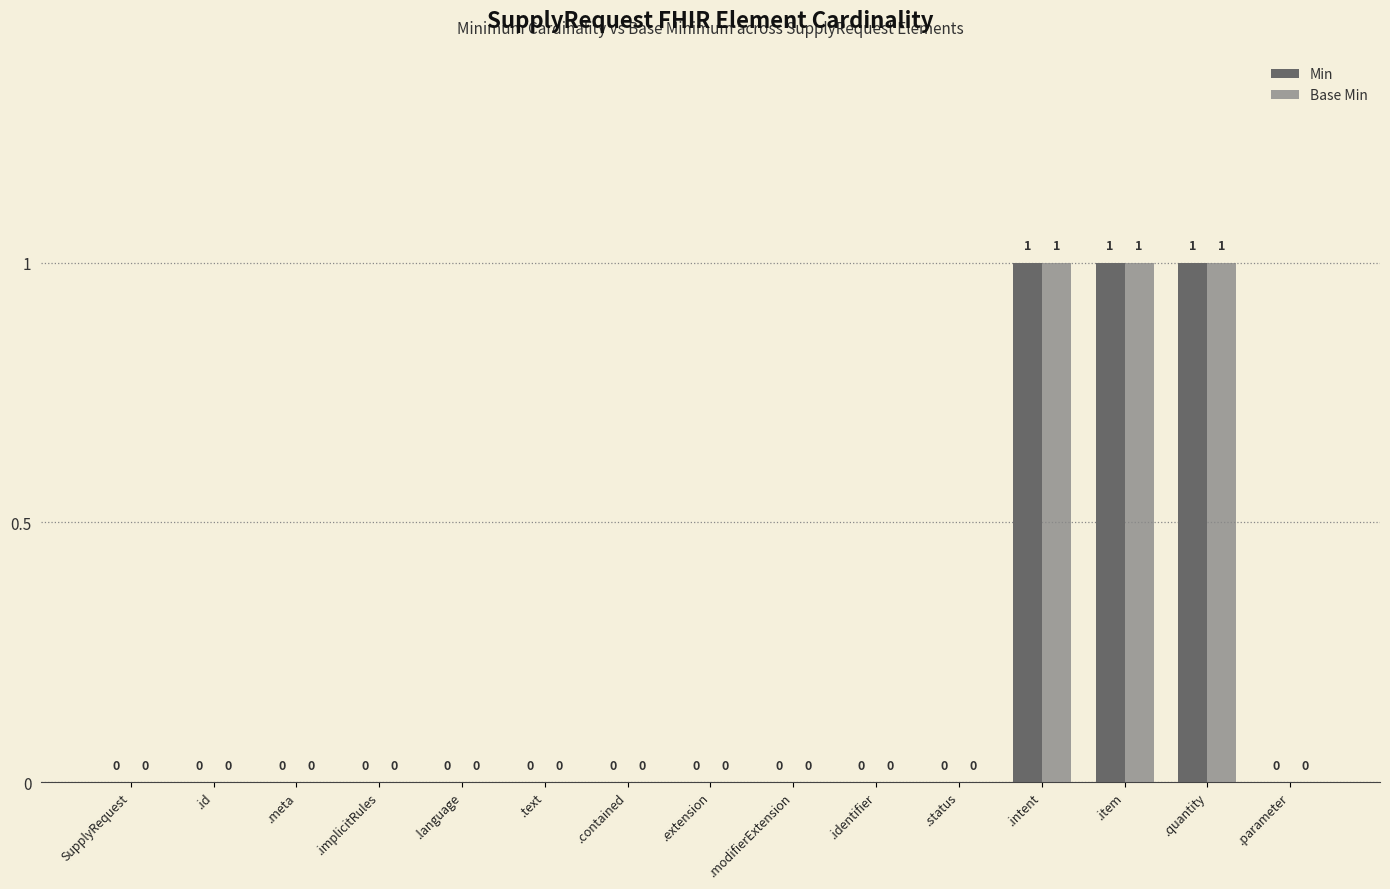

How many groups of bars are there?

15